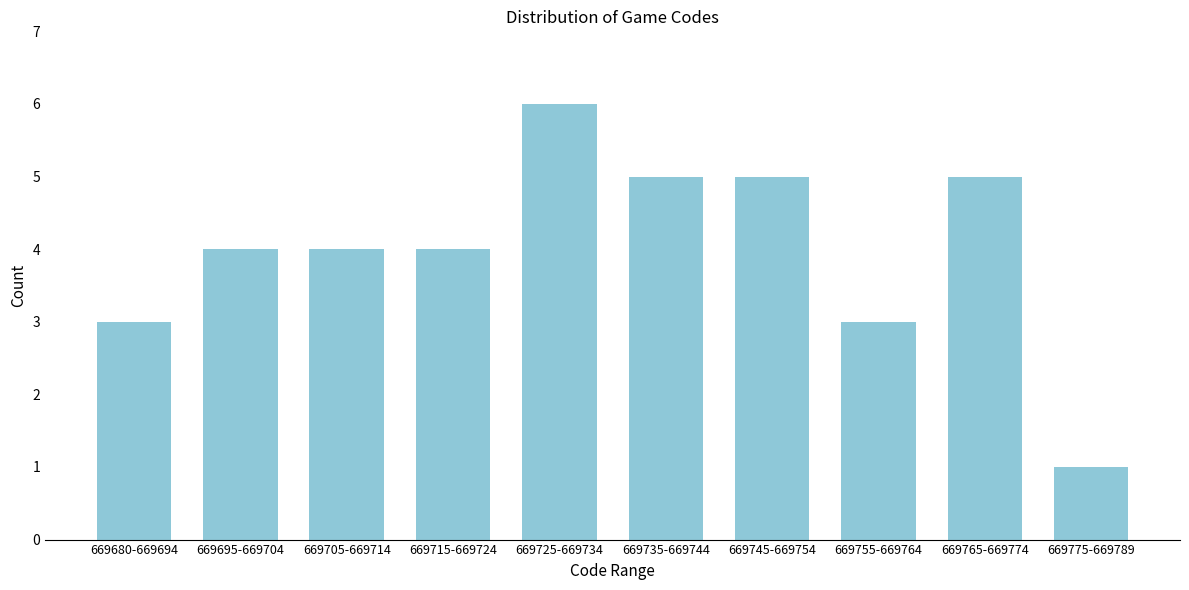

Reading left to right, extract all data points from this chart.

669680-669694=3	669695-669704=4	669705-669714=4	669715-669724=4	669725-669734=6	669735-669744=5	669745-669754=5	669755-669764=3	669765-669774=5	669775-669789=1